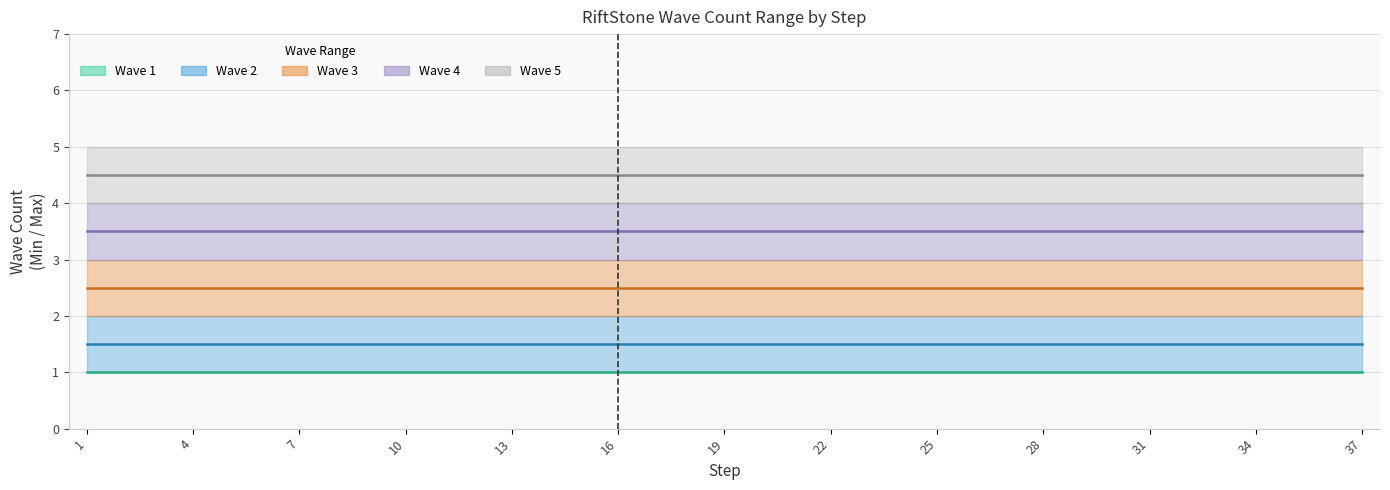

The Wave 2 Midline series shows 1.5 at 13. True or false?

True